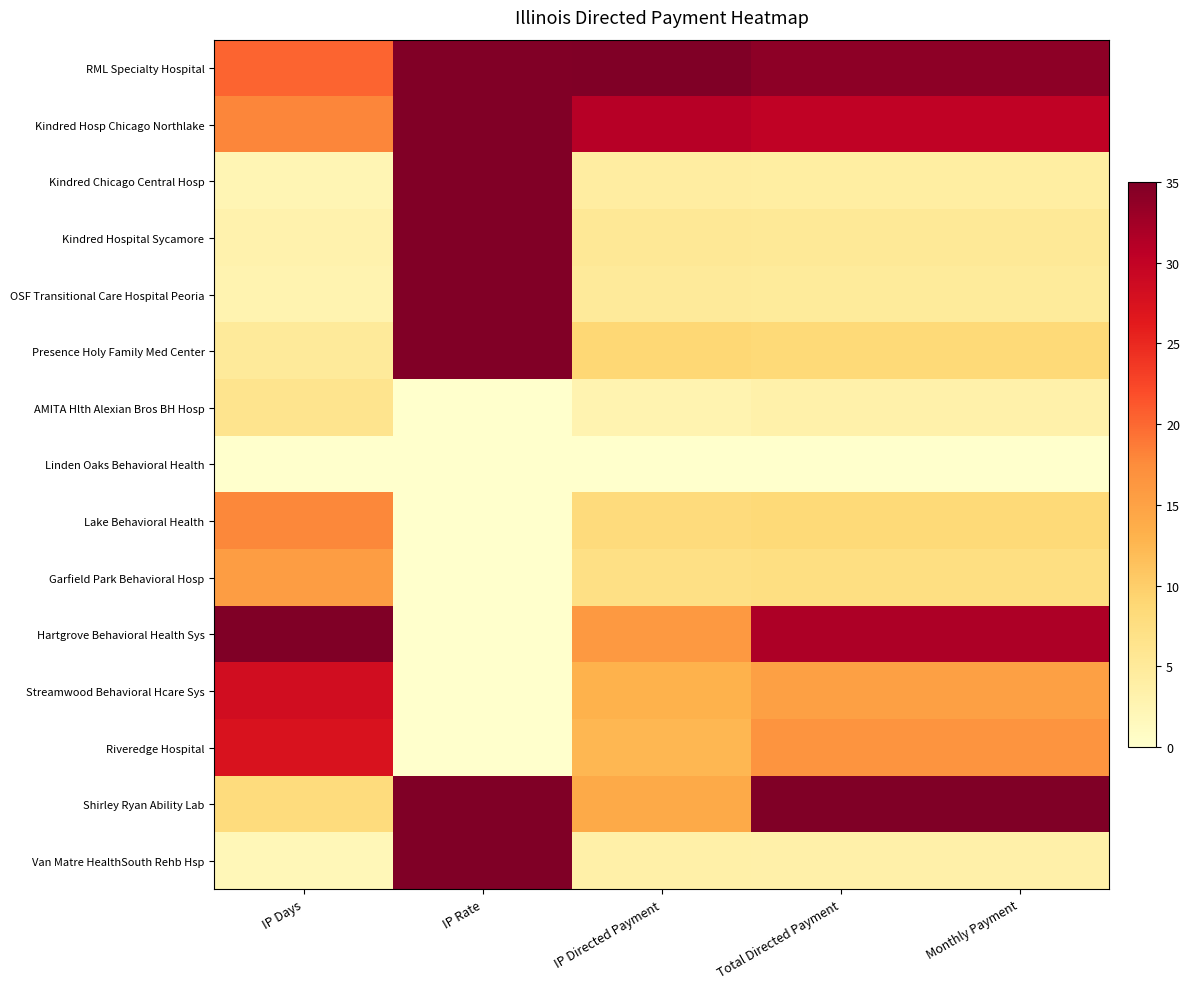

What is the total value across all series at Monthly Payment?

208.3